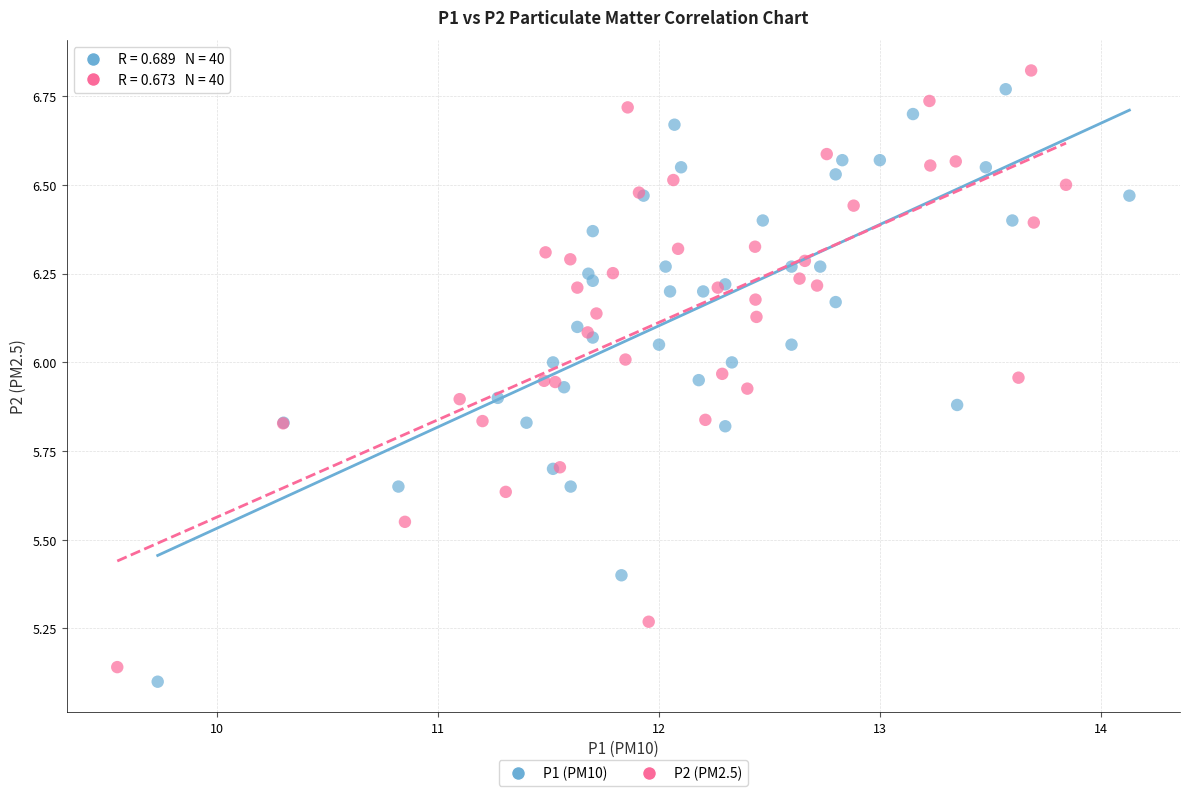

Which series has the widest spread of Y values?

P2 (PM2.5)